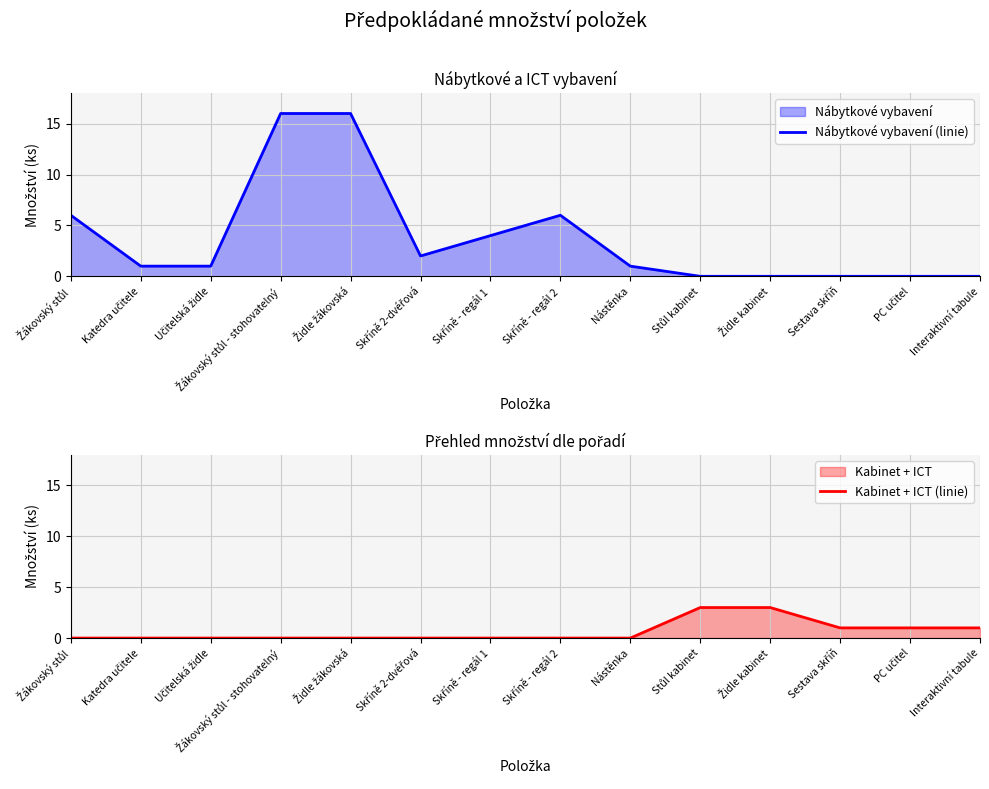

Where do Nábytkové vybavení (linie) and Kabinet + ICT (linie) first cross each other?

Nástěnka and Stůl kabinet